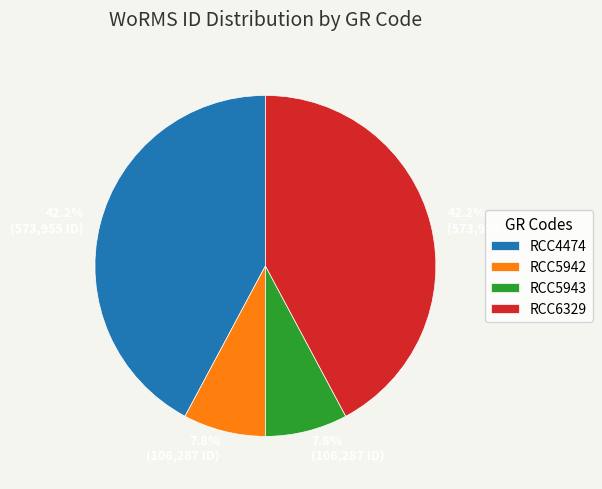

To the nearest percent, what is the combined percentage of RCC5943 and RCC4474?

50%